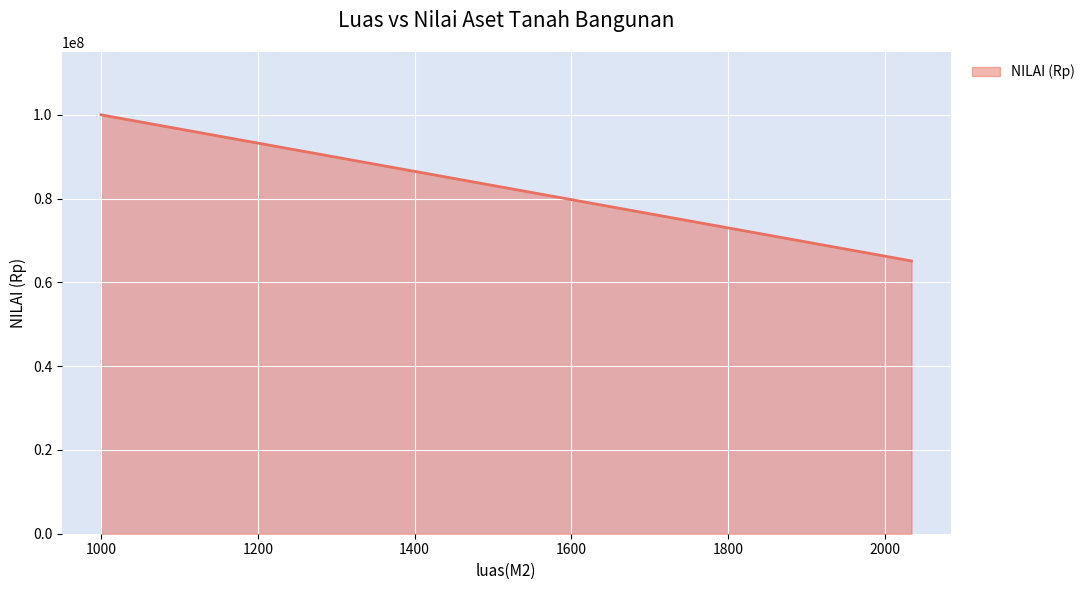

What is the difference between the maximum and minimum values?

34879456